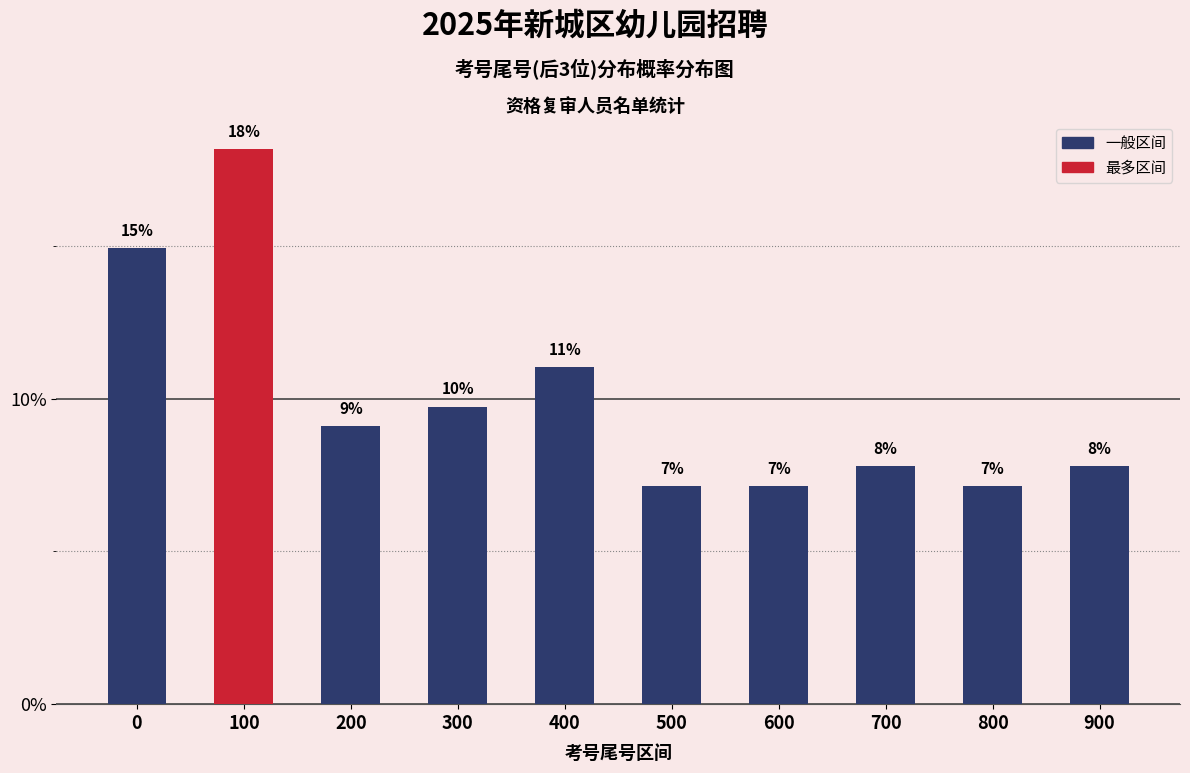

How many bars are there in total?

10